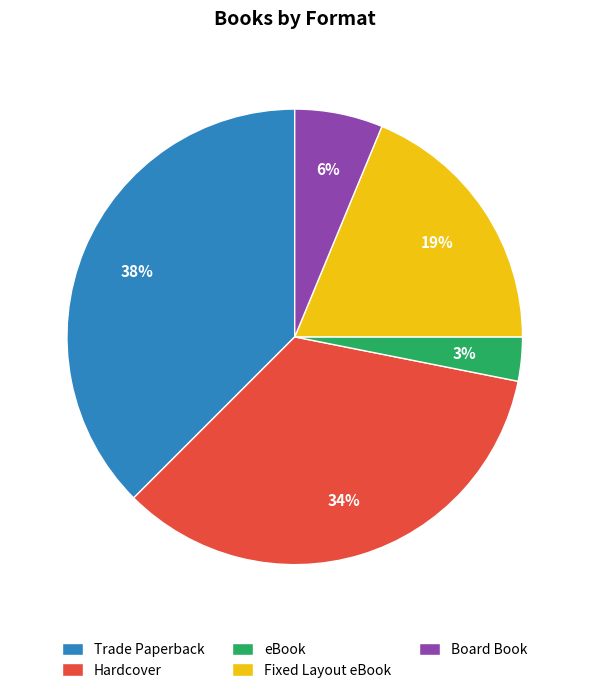

Combined, do eBook and Hardcover account for over 50%?

No